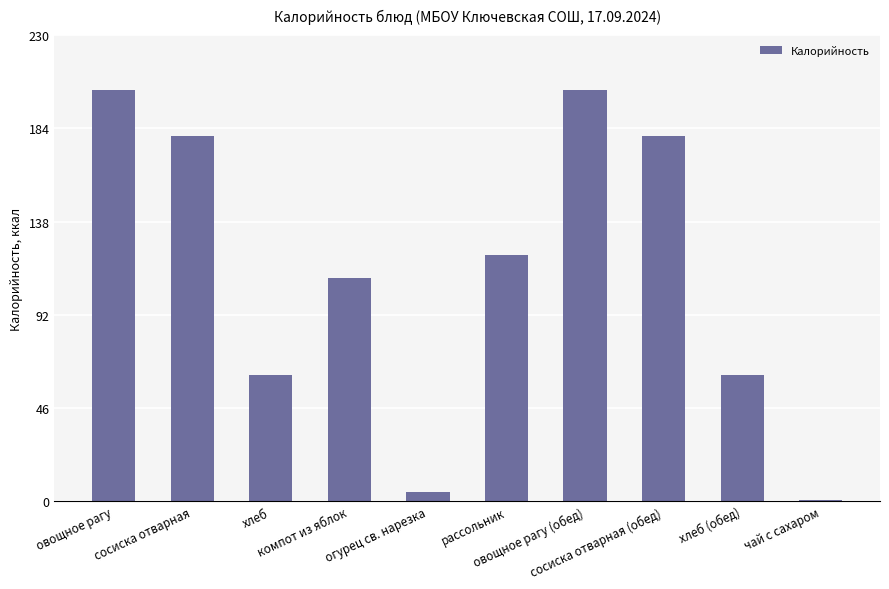

Is it true that the value at овощное рагу (обед) is 104.1?

False